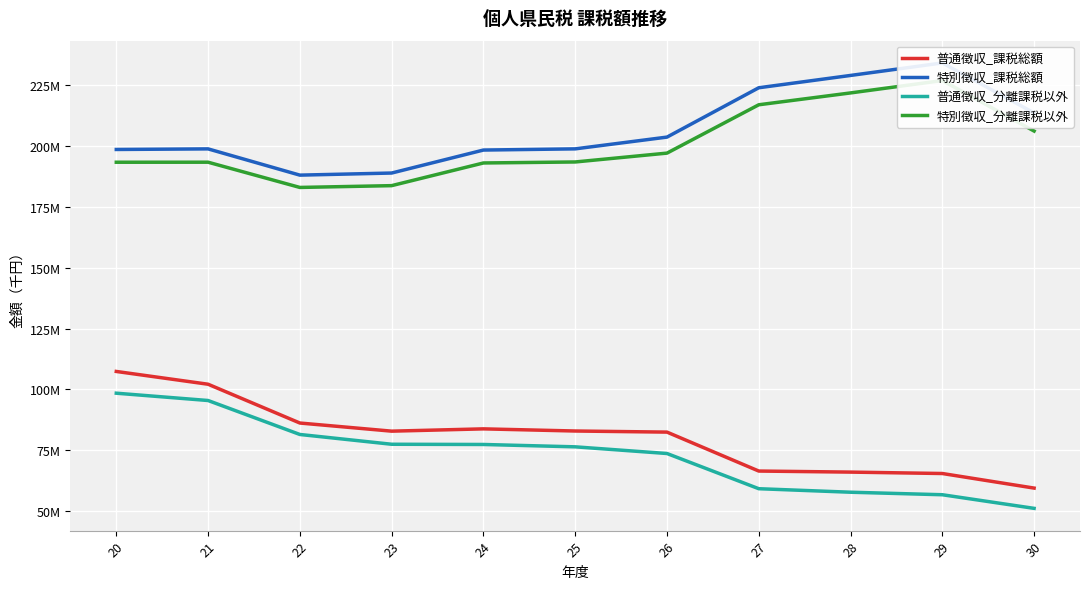

What is the value of the 普通徴収_課税総額 point at the 4th from the left?

82820056